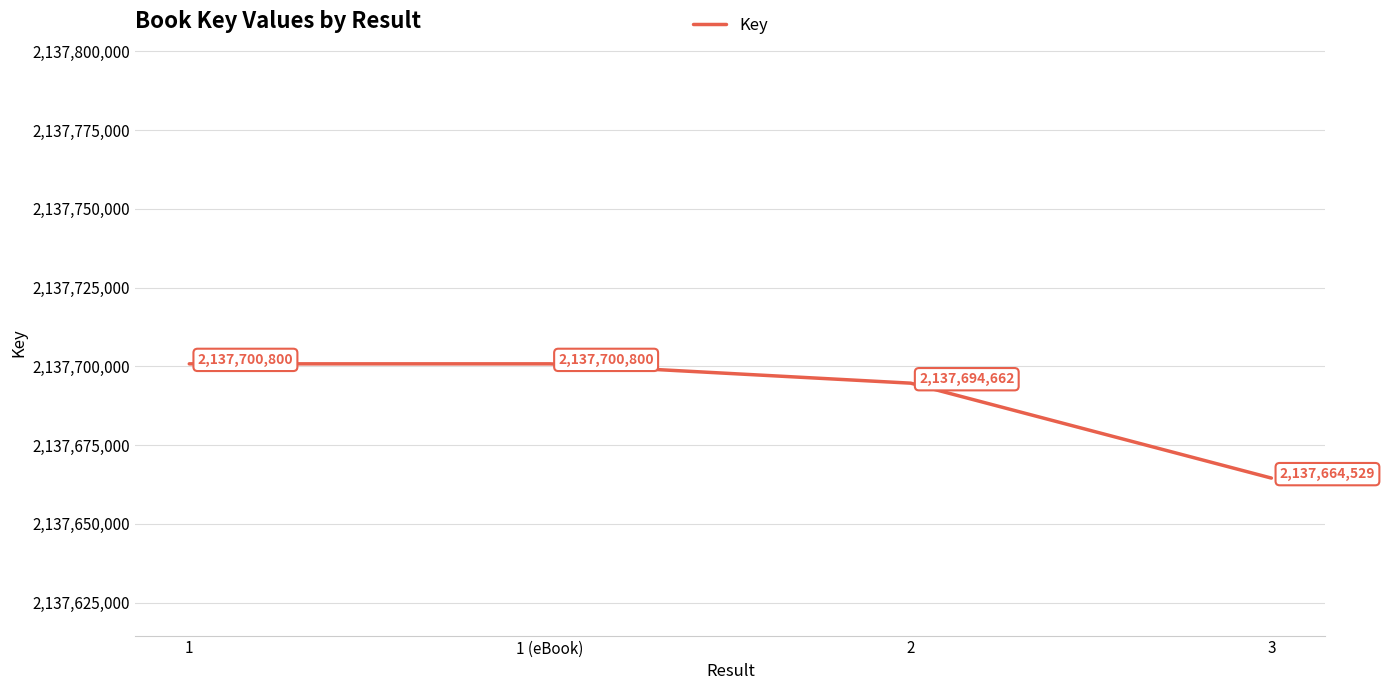

Approximately how many times larger is the value at 1 compared to 1 (eBook)?

1.0